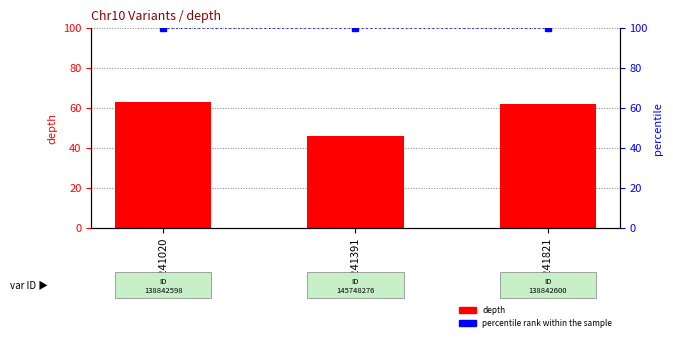

Between 87241821 and 87241020, which is larger?

87241020